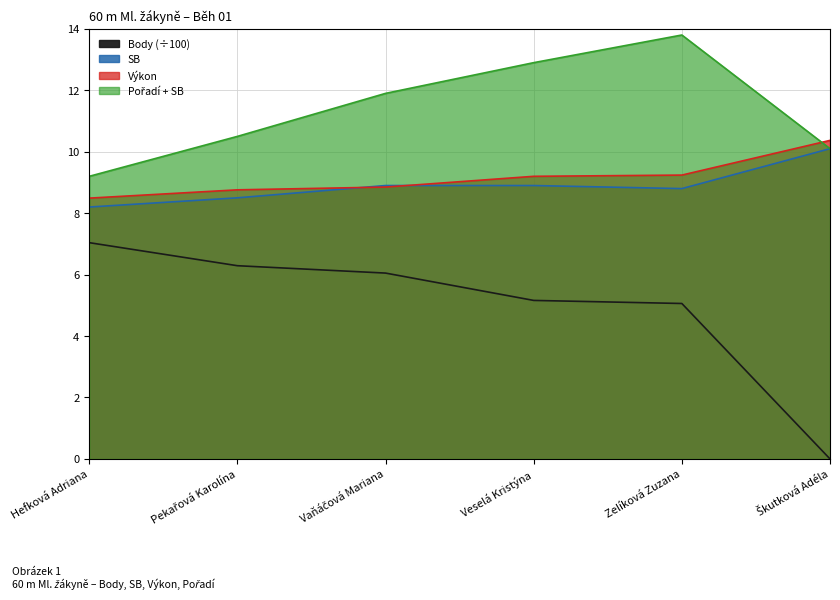

The value of Body at Hefková Adriana is 7.0. True or false?

True